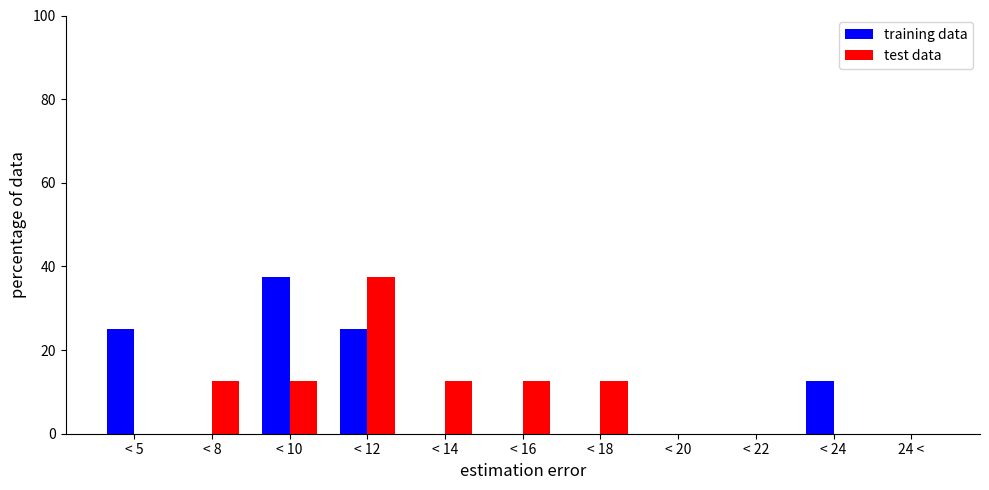

What is the total value across all series at < 12?

62.5